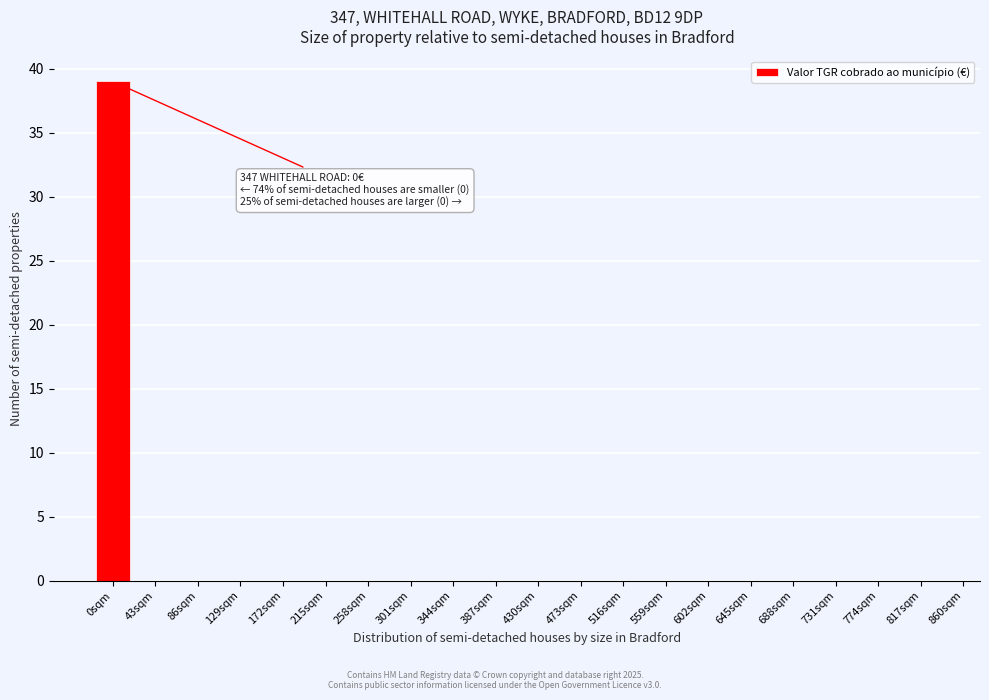

Reading right to left, what are all the values shown in this chart?

817sqm=0	774sqm=0	731sqm=0	688sqm=0	645sqm=0	602sqm=0	559sqm=0	516sqm=0	473sqm=0	430sqm=0	387sqm=0	344sqm=0	301sqm=0	258sqm=0	215sqm=0	172sqm=0	129sqm=0	86sqm=0	43sqm=0	0sqm=39